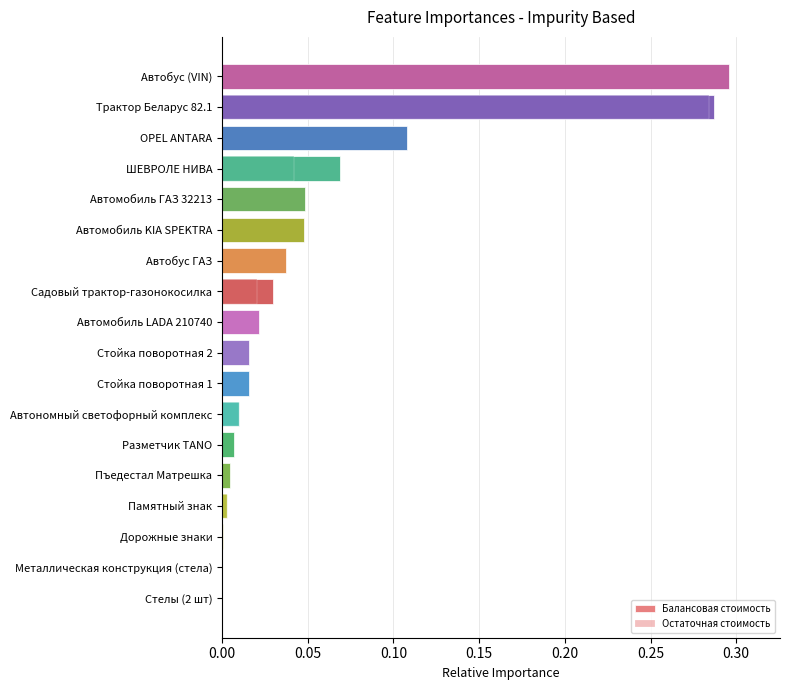

What is the difference between the maximum and second lowest values in the Балансовая стоимость series?

0.3